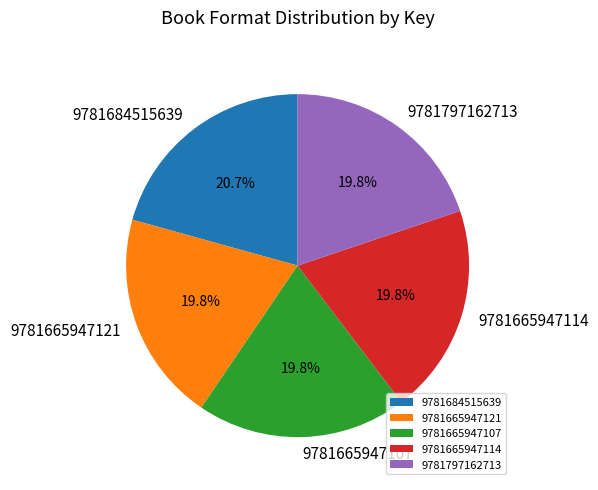

Which category has the biggest portion of the pie?

9781684515639